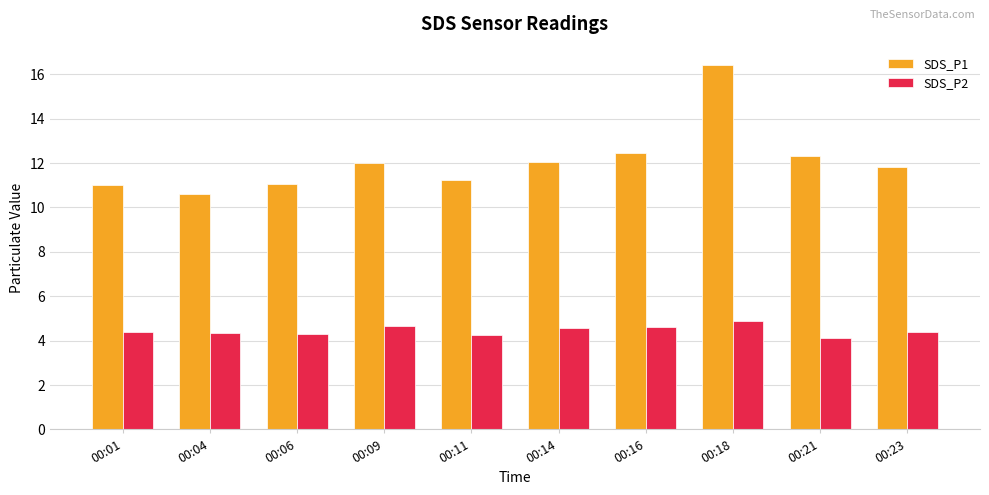

What is the maximum value for SDS_P2?

4.9